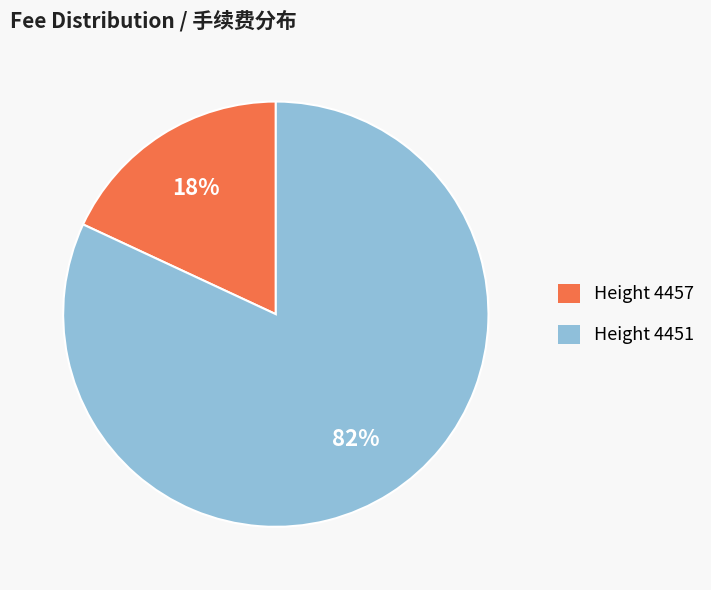

True or false: Height 4457 accounts for 13% of the total.

False